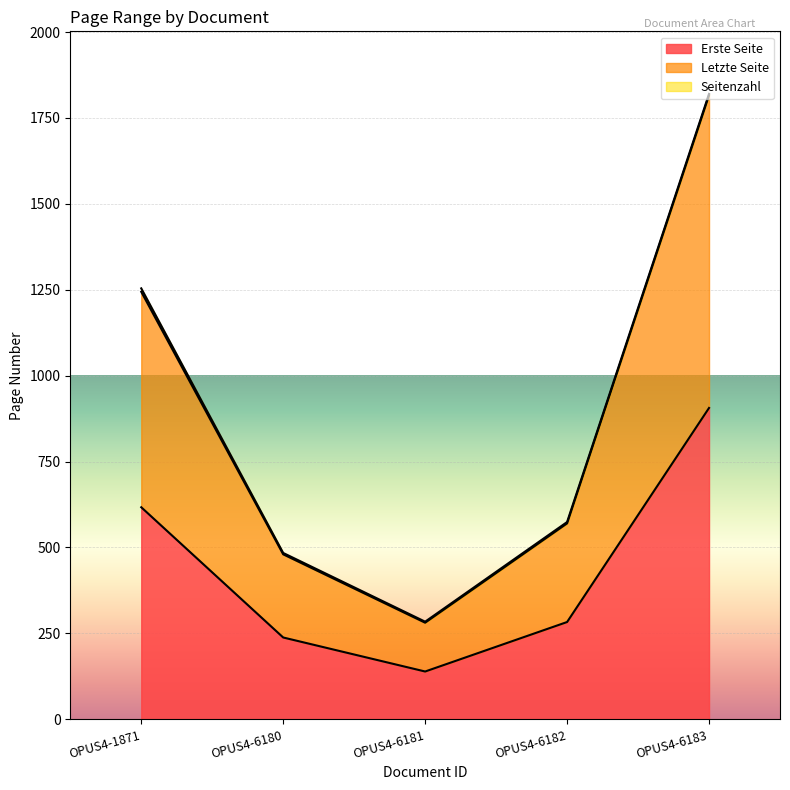

What is the value of the Erste Seite point at the 5th from the left?

906